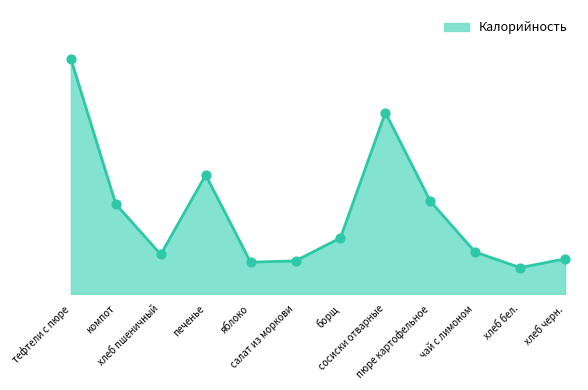

What is the ratio of the value at яблоко to the value at сосиски отварные?

0.2